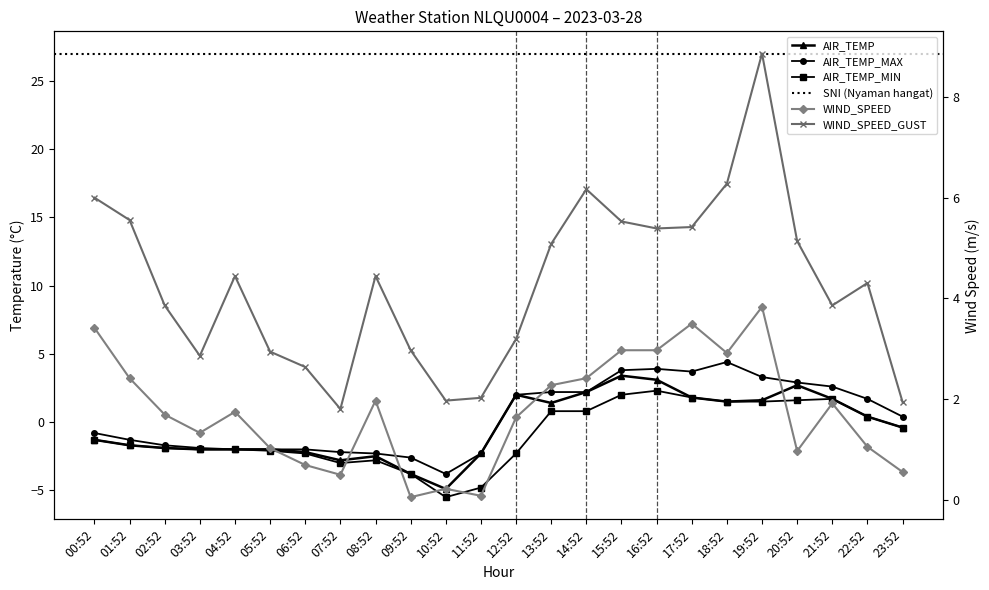

True or false: AIR_TEMP_MIN has more than 2 interior local peaks.

True